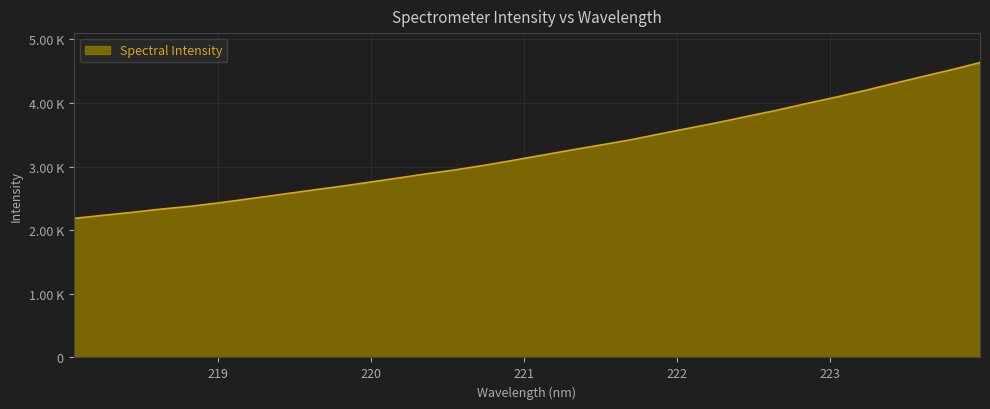

Reading left to right, extract all data points from this chart.

218.0596=2184.8	218.2508=2233.5	218.442=2280.4	218.6332=2332.6	218.8244=2375.7	219.0156=2432.4	219.2067=2493.6	219.3979=2556.4	219.589=2620.2	219.7801=2681.4	219.9712=2747.1	220.1623=2814.1	220.3533=2882.3	220.5444=2945.3	220.7354=3017.1	220.9264=3096.1	221.1174=3177.7	221.3083=3259.2	221.4993=3337.9	221.6902=3417.0	221.8812=3509.6	222.0721=3600.3	222.263=3689.7	222.4538=3786.7	222.6447=3881.2	222.8355=3984.8	223.0264=4084.6	223.2172=4189.4	223.408=4301.0	223.5987=4411.1	223.7895=4518.9	223.9802=4634.6